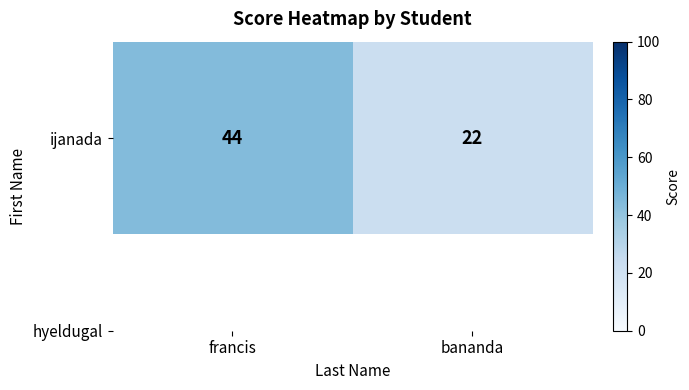

What is the approximate value at bananda, to the nearest 5?

20